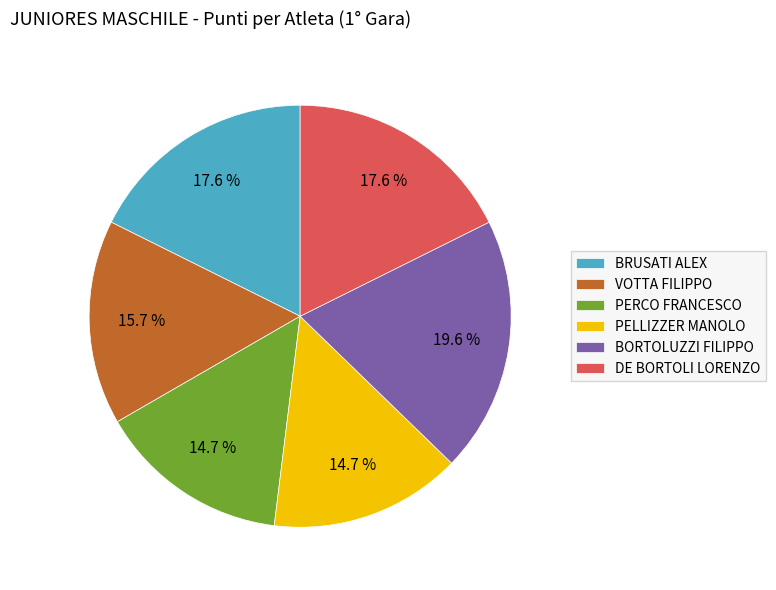

To the nearest percent, what is the average slice percentage?

17%